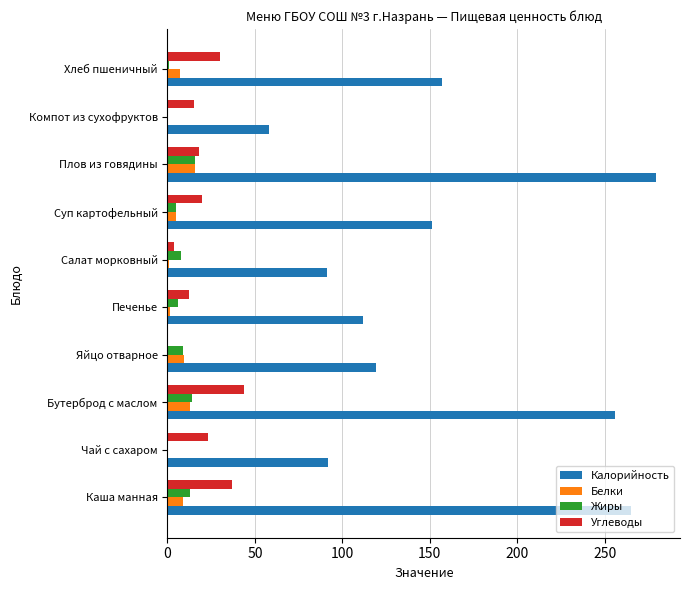

What is the sum of all Калорийность values?

1579.6